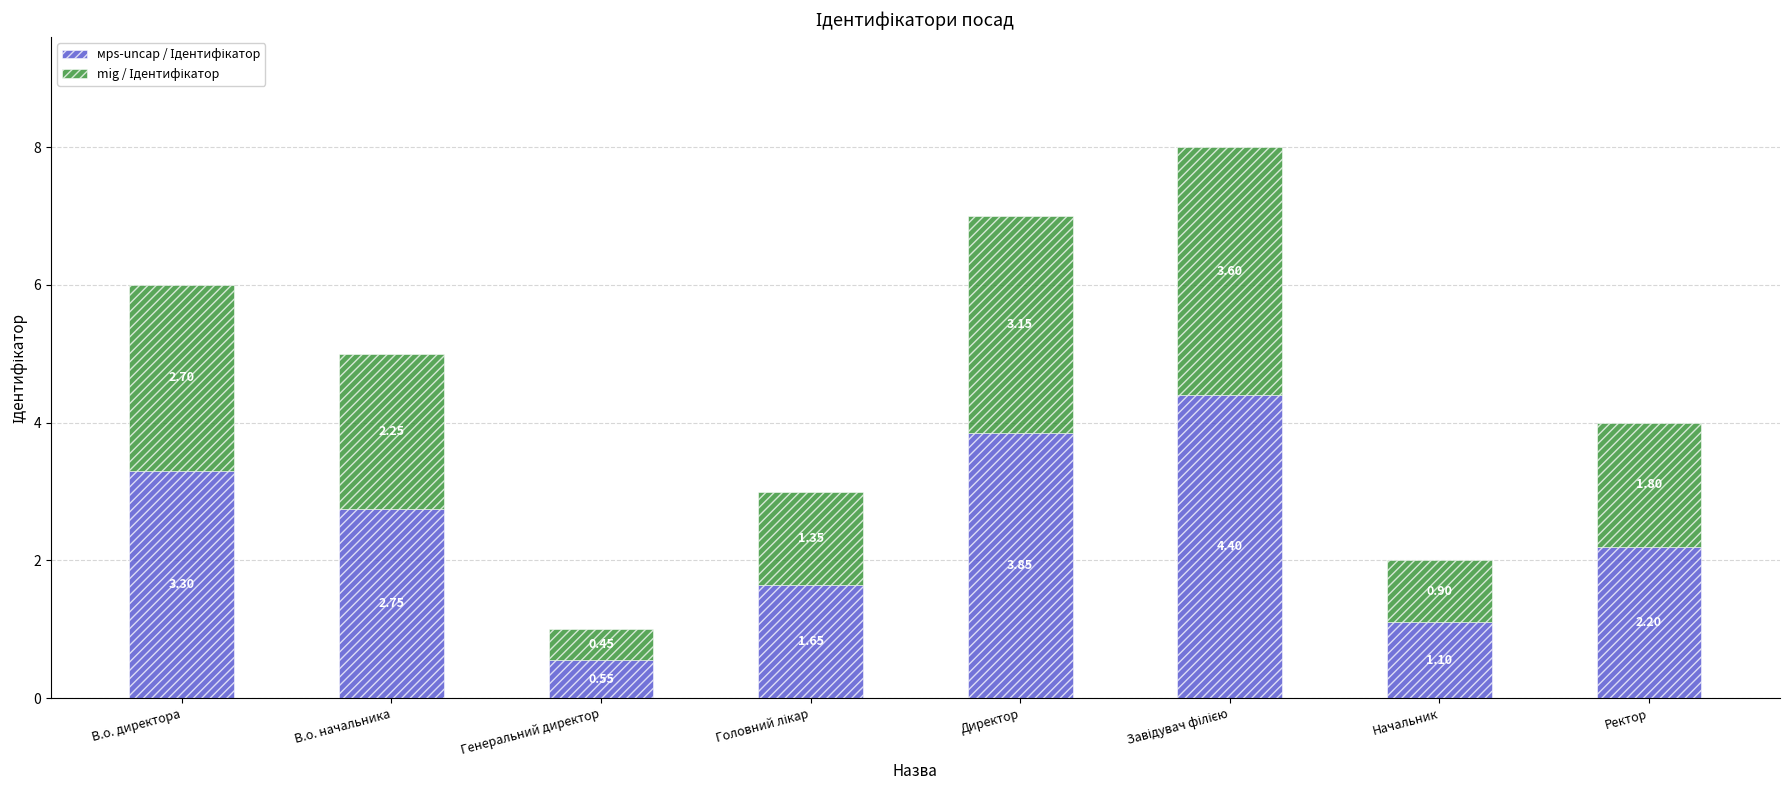

What is the total value across all series at Генеральний директор?

1.0